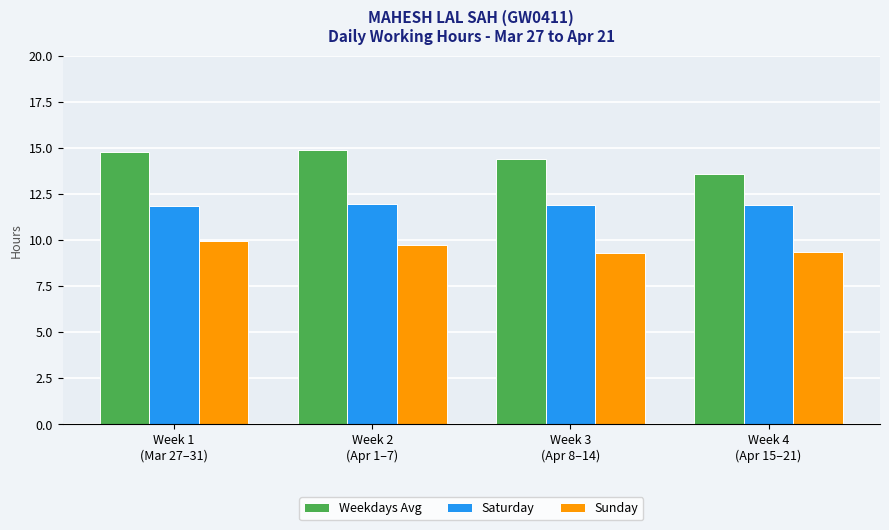

How many bars are there in total?

12